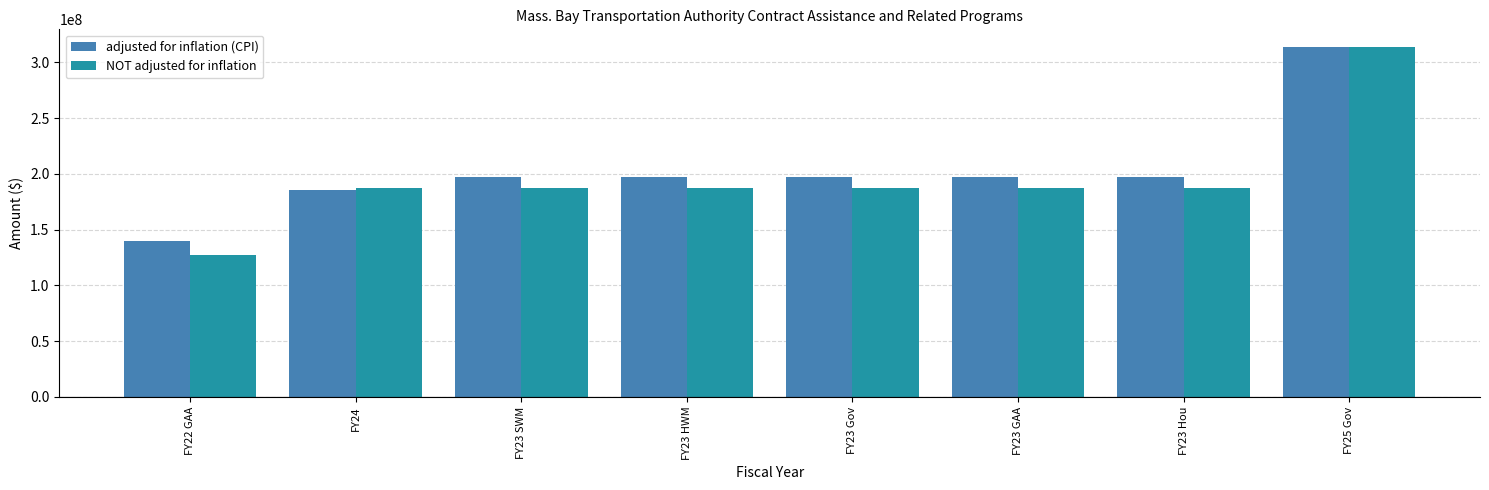

At how many categories does at least one series exceed 173448264?

7